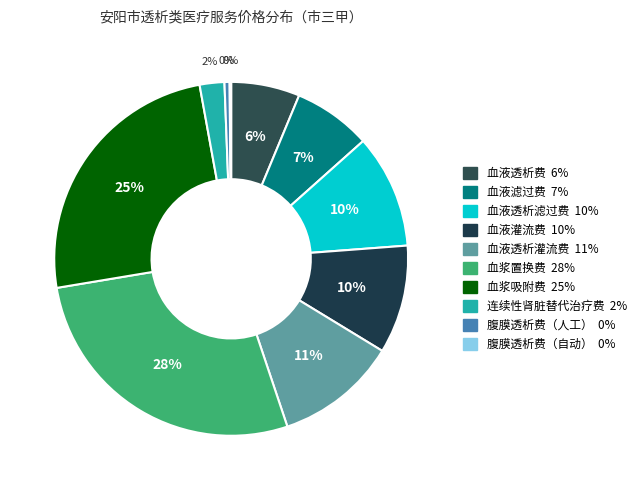

Is there a majority slice in this chart?

No